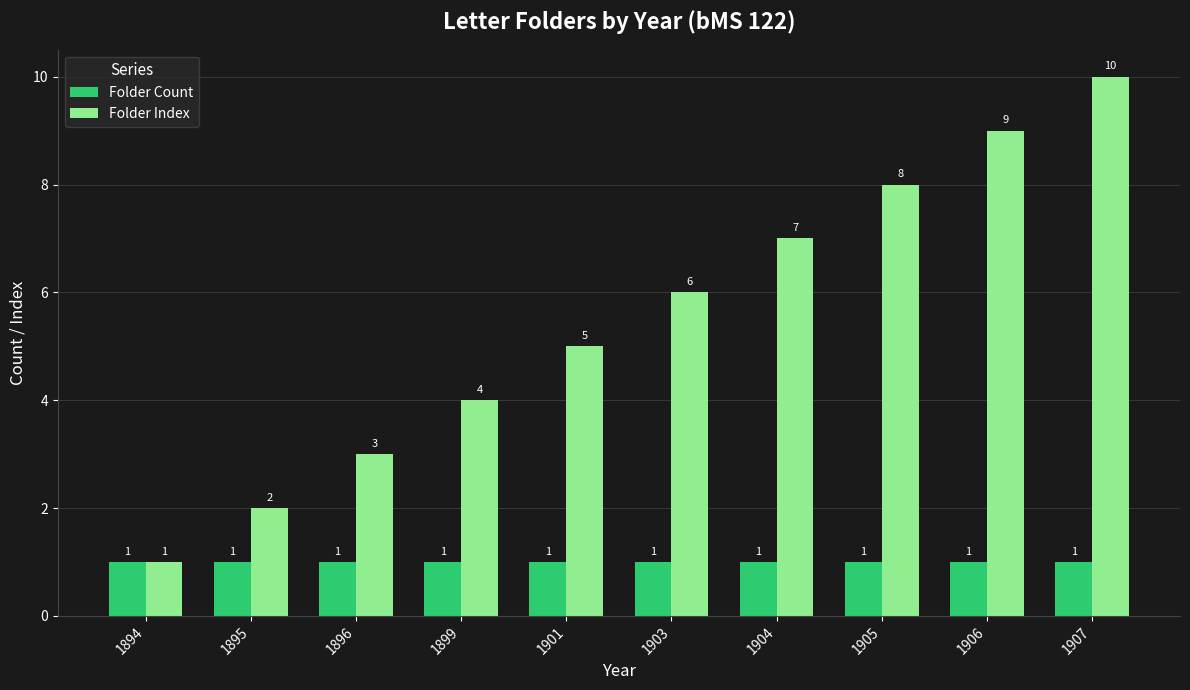

At 1896, list the series in order from largest to smallest.

Folder Index, Folder Count